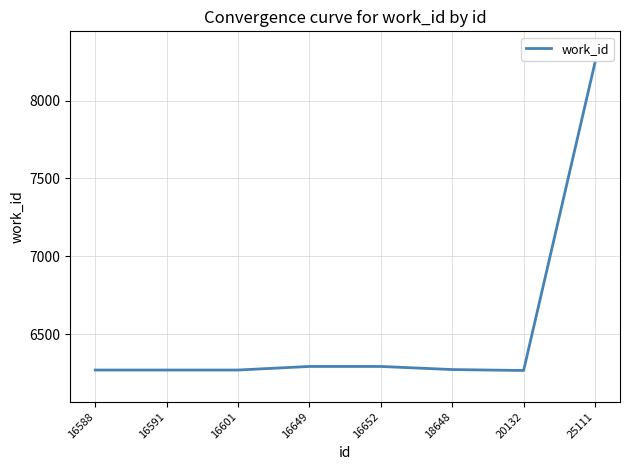

How many lines are shown in the chart?

1